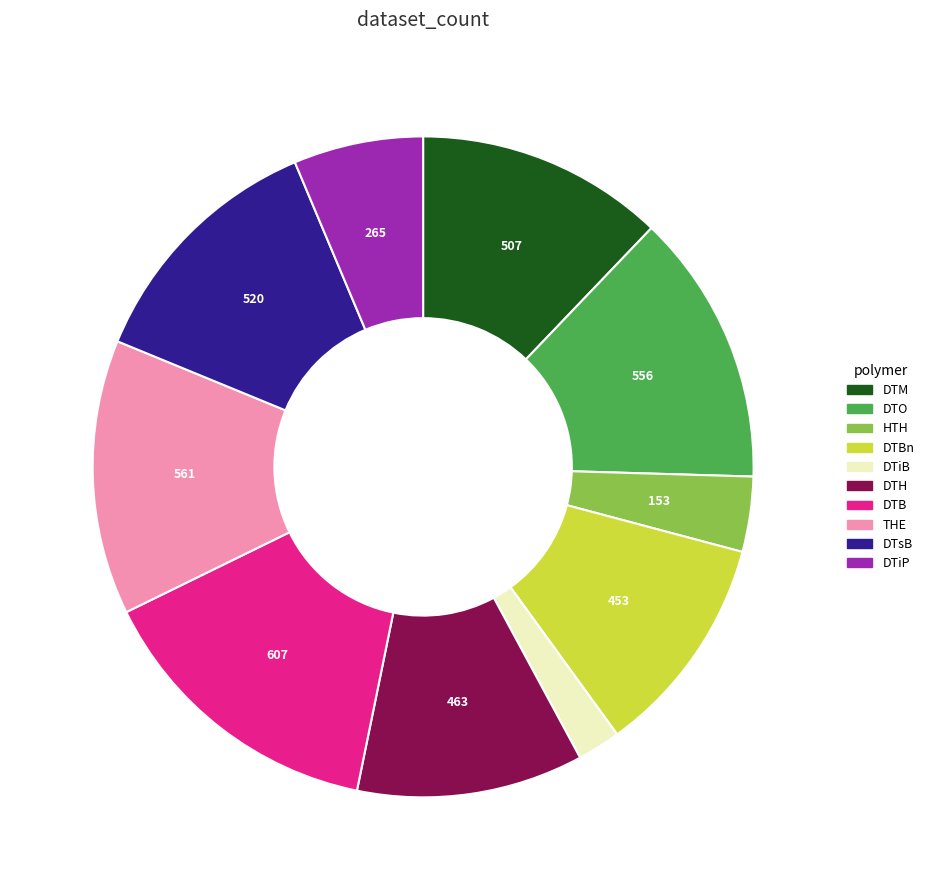

Is there any slice that represents more than half of the pie?

No